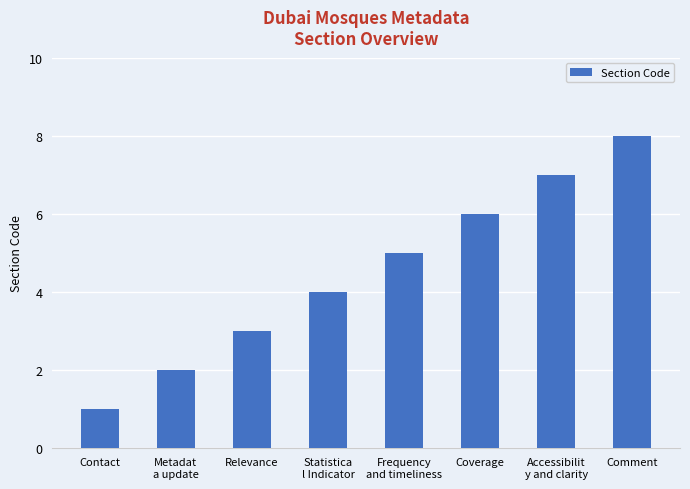

The chart shows a value of 7 at Accessibilit
y and clarity. True or false?

True